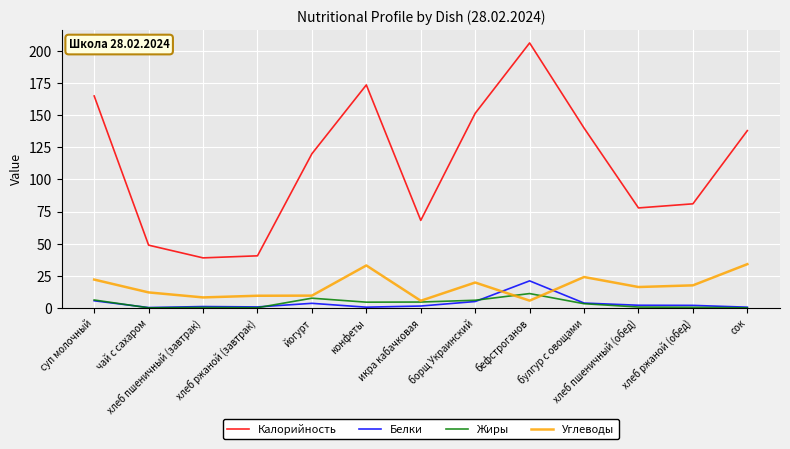

Which series has the largest total across all categories?

Калорийность